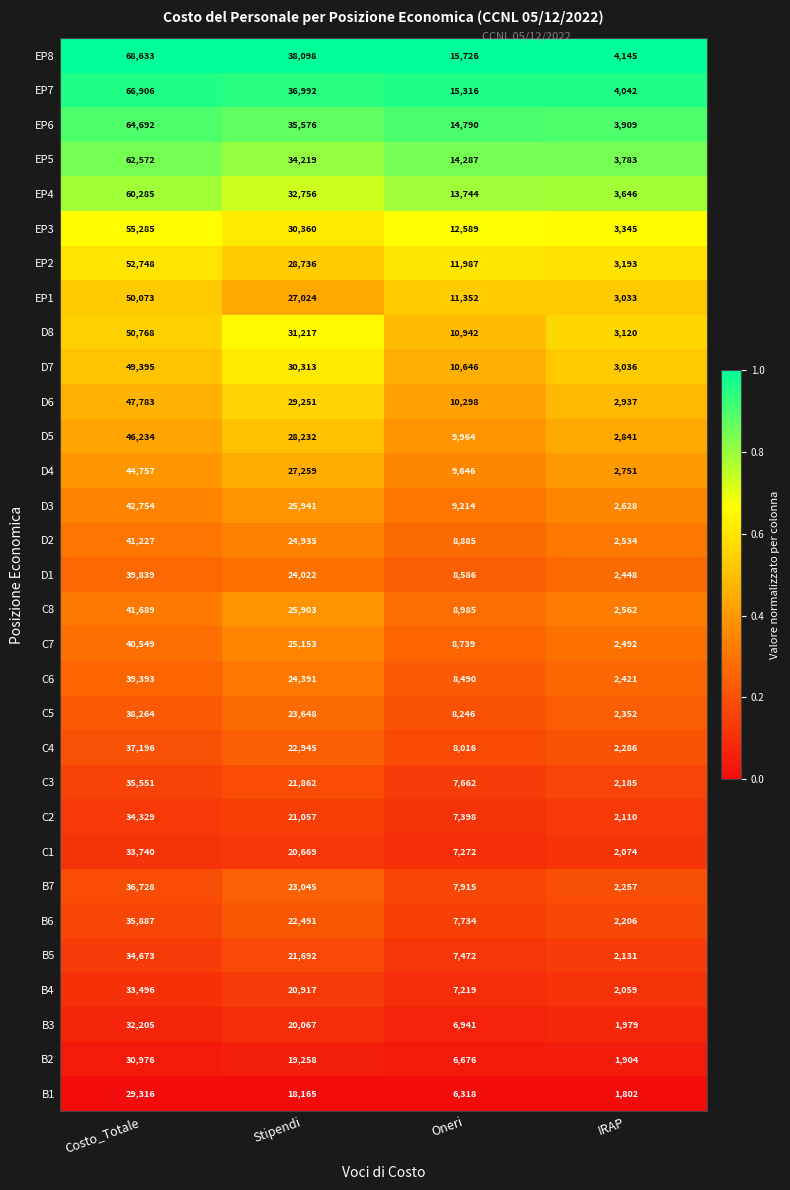

Rank the series at Stipendi from highest to lowest value.

EP8, EP7, EP6, EP5, EP4, D8, EP3, D7, D6, EP2, D5, D4, EP1, D3, C8, C7, D2, C6, D1, C5, B7, C4, B6, C3, B5, C2, B4, C1, B3, B2, B1